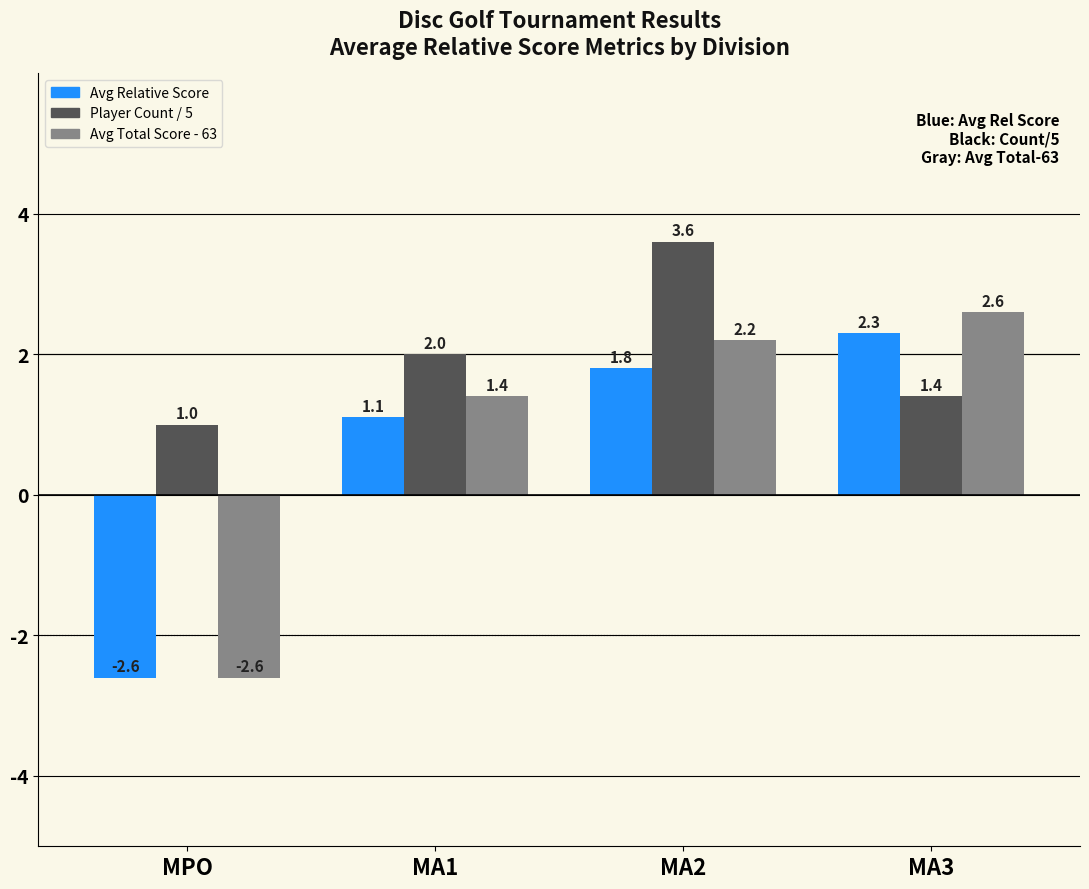

How many data points in Avg Relative Score are above 1?

3